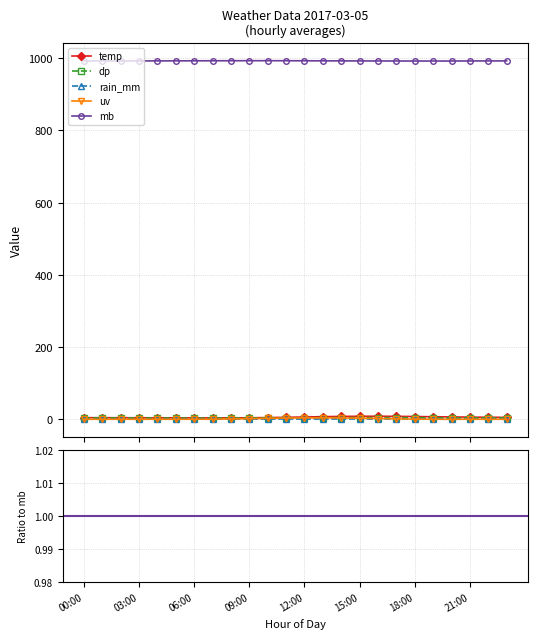

How many interior local peaks does the uv series have?

1